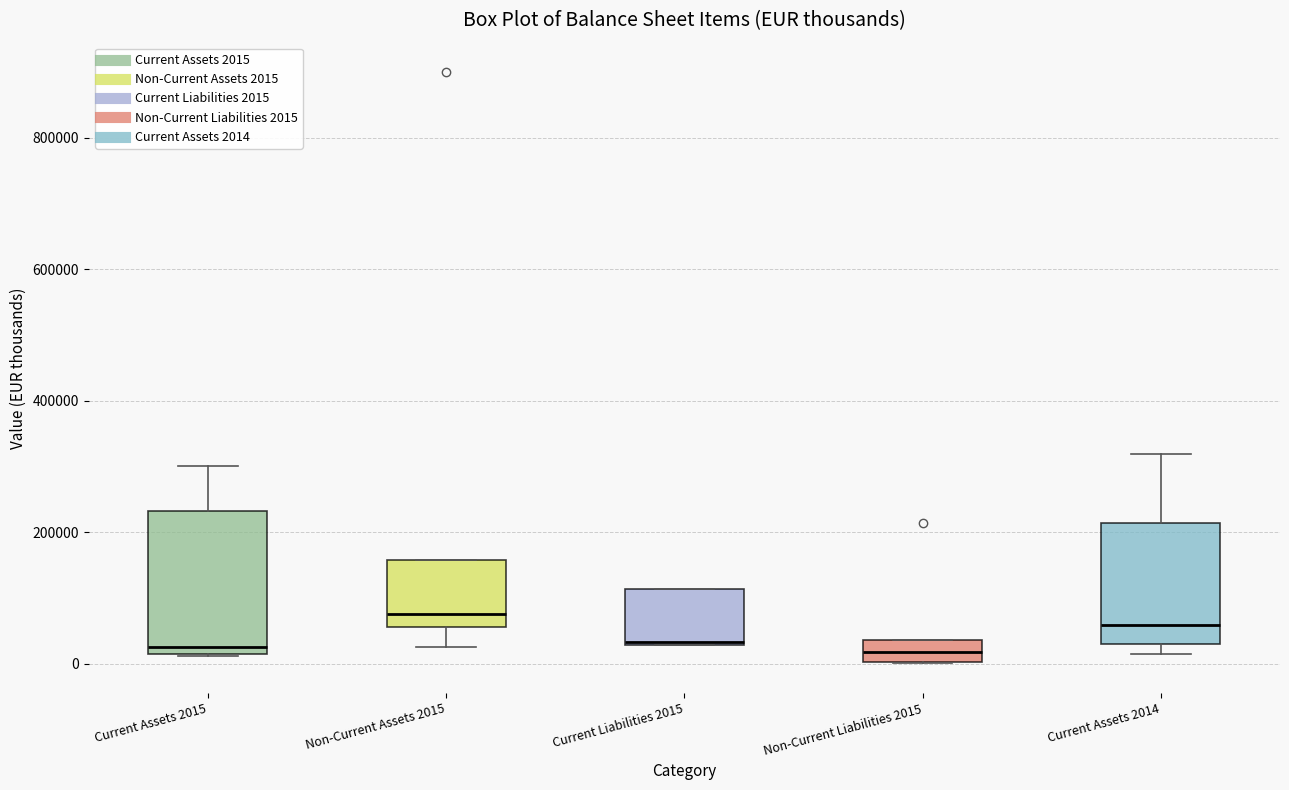

Where is the lower edge of the box for Current Assets 2015 on the y-axis? The values are not printed on the chart, so give them approximately, as read against the axis.

20000